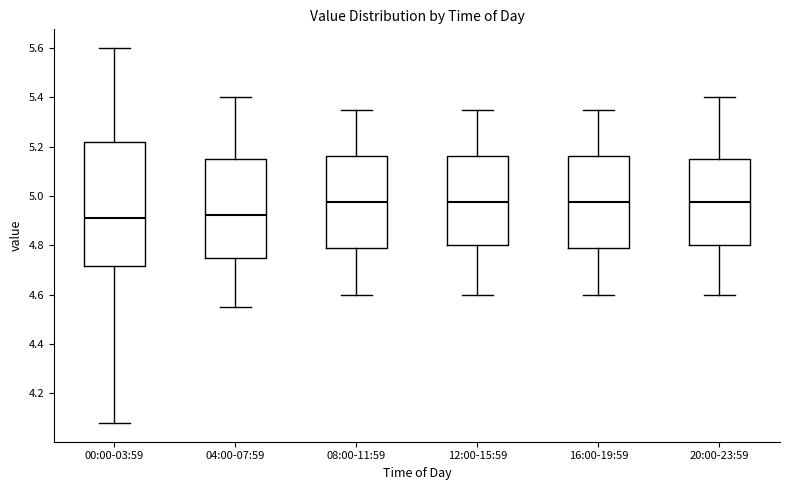

Reading left to right, read every box against the y-axis: the position of its median line, the range the box covers, and the ends of its whiskers. The values are not printed on the chart, so give them approximately, as read against the axis.

00:00-03:59: median 4.92, box 4.72 to 5.22, whiskers 4.08 to 5.60
04:00-07:59: median 4.92, box 4.76 to 5.16, whiskers 4.56 to 5.40
08:00-11:59: median 4.98, box 4.78 to 5.16, whiskers 4.60 to 5.36
12:00-15:59: median 4.98, box 4.80 to 5.16, whiskers 4.60 to 5.36
16:00-19:59: median 4.98, box 4.78 to 5.16, whiskers 4.60 to 5.36
20:00-23:59: median 4.98, box 4.80 to 5.16, whiskers 4.60 to 5.40